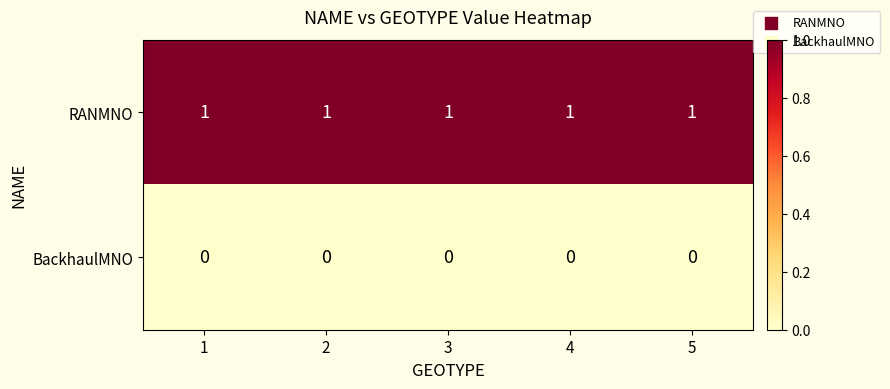

Which series has the largest total across all categories?

RANMNO